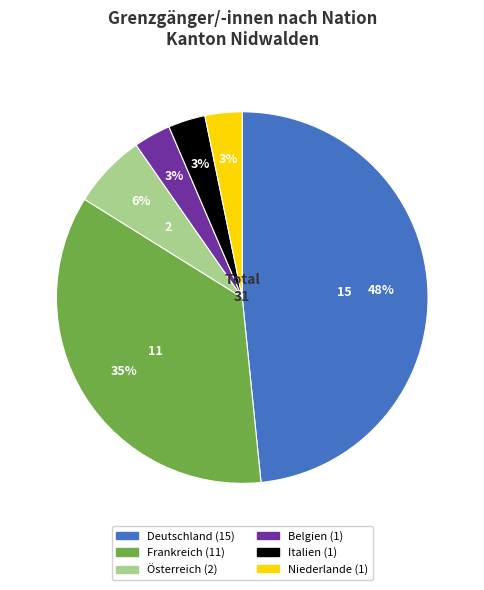

Does any single category account for the majority?

No